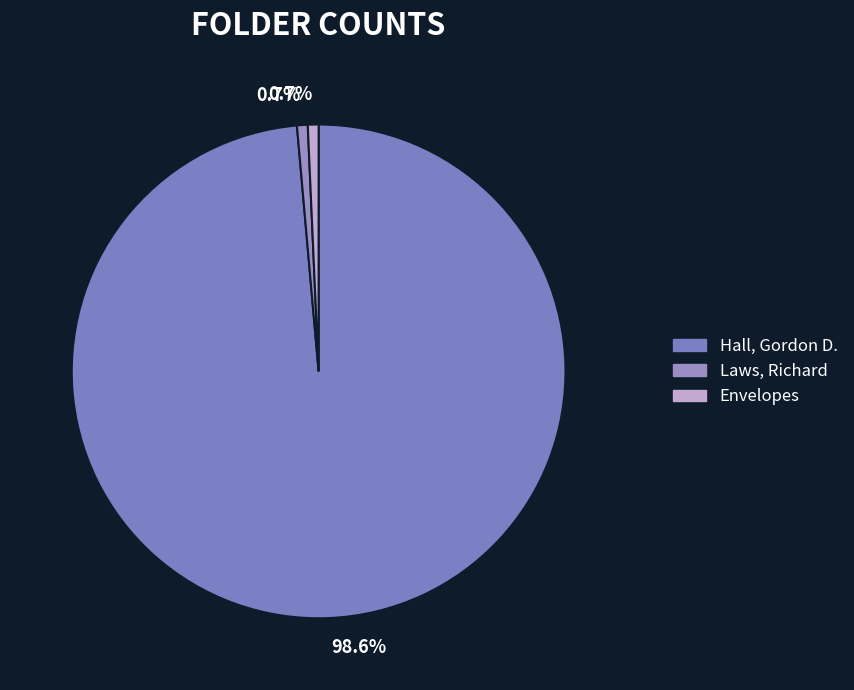

How many slices are in this pie chart?

3